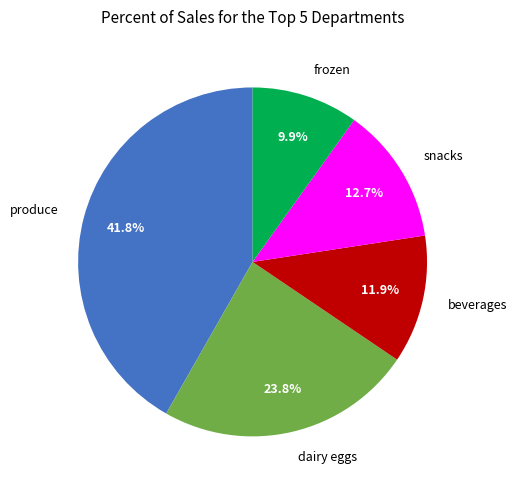

Rank the categories by value from lowest to highest.

frozen, beverages, snacks, dairy eggs, produce